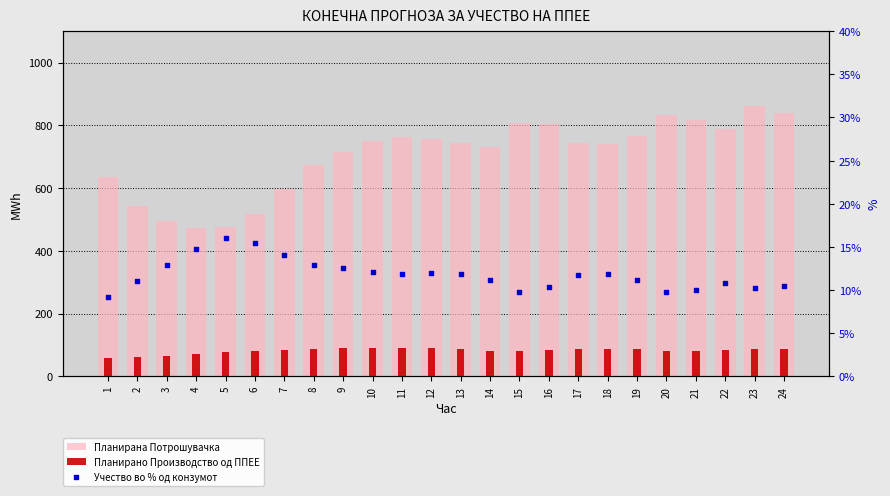

Which series has the largest total across all categories?

Планирана Потрошувачка